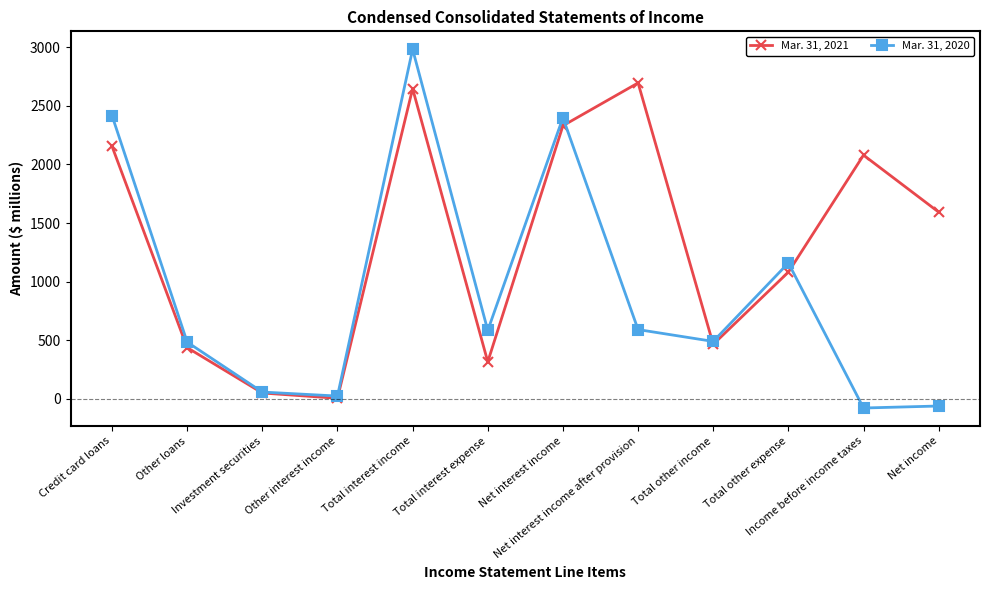

Rank the series by their average value, from highest to lowest.

Mar. 31, 2021, Mar. 31, 2020